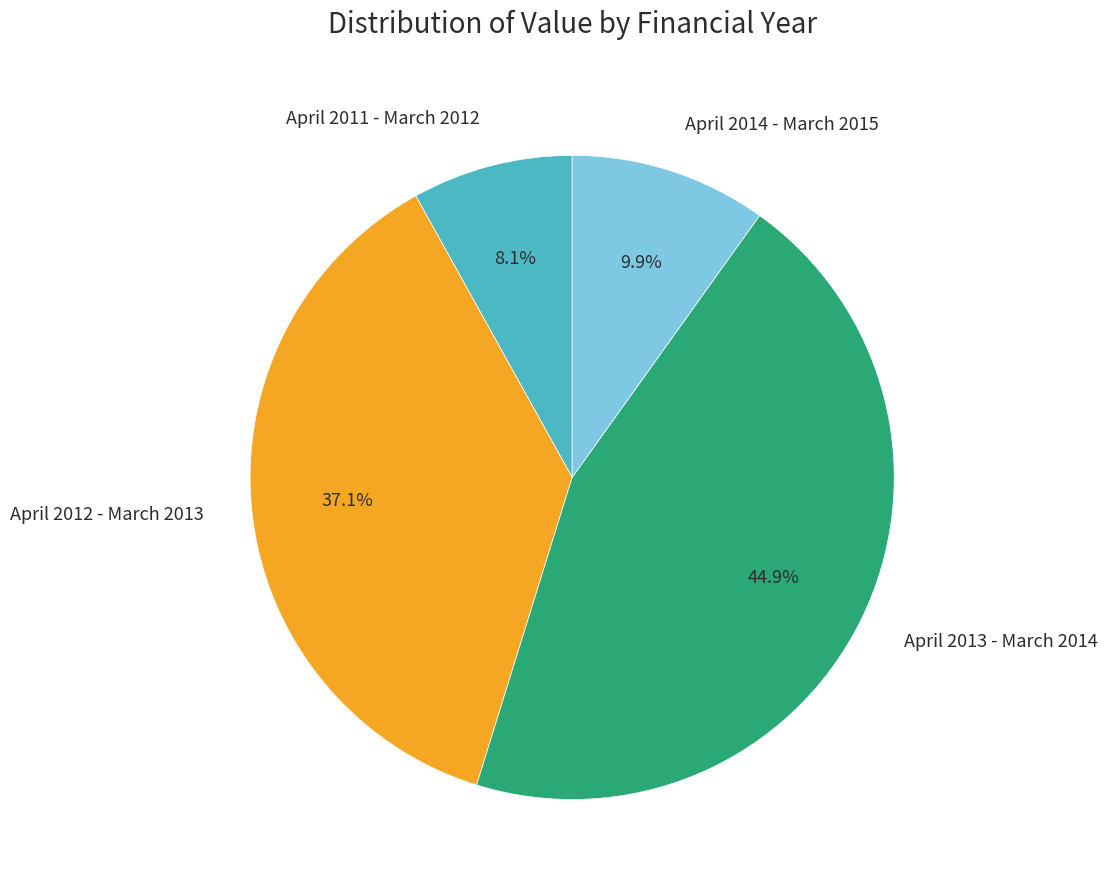

True or false: April 2014 - March 2015 accounts for 1% of the total.

False